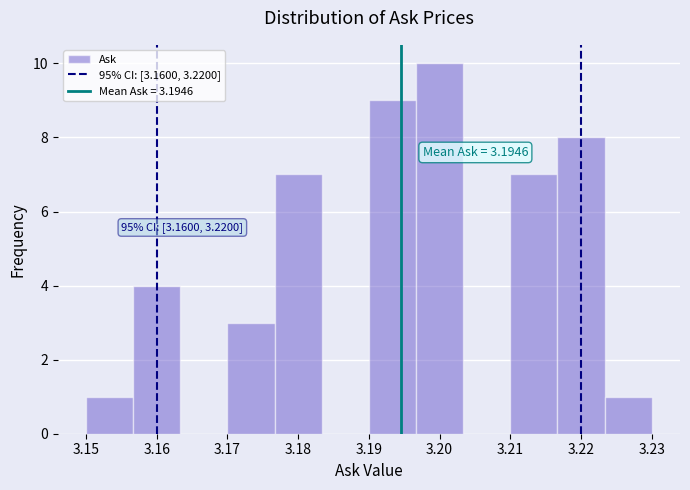

Which range on the x-axis has the tallest bar?

3.197 to 3.203